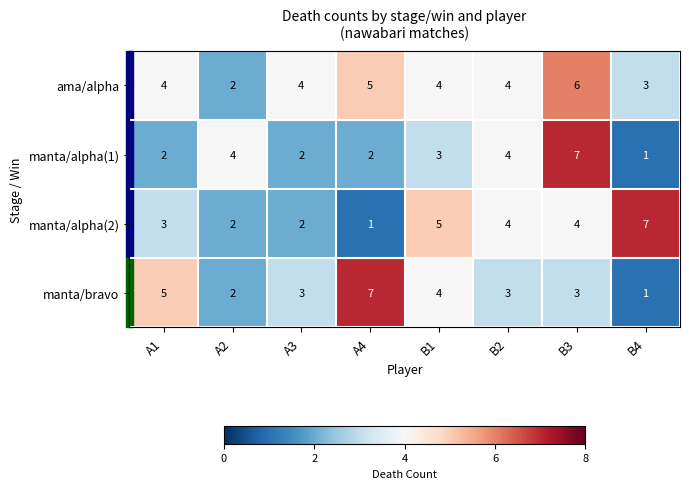

At which label does ama/alpha reach its minimum?

A2